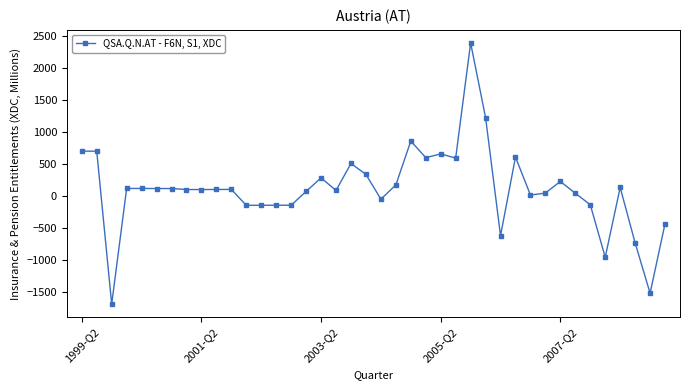

What is the average value?

115